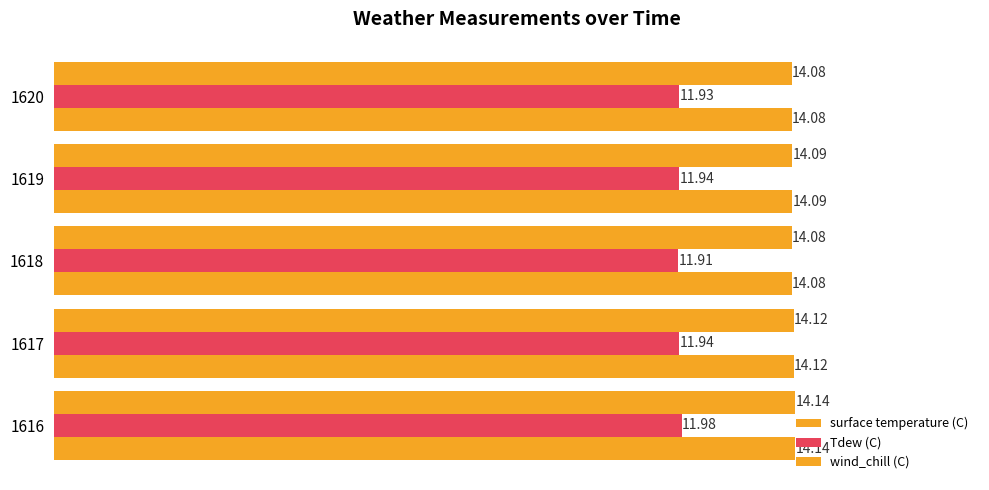

What is the average value of the wind_chill (C) series?

14.1